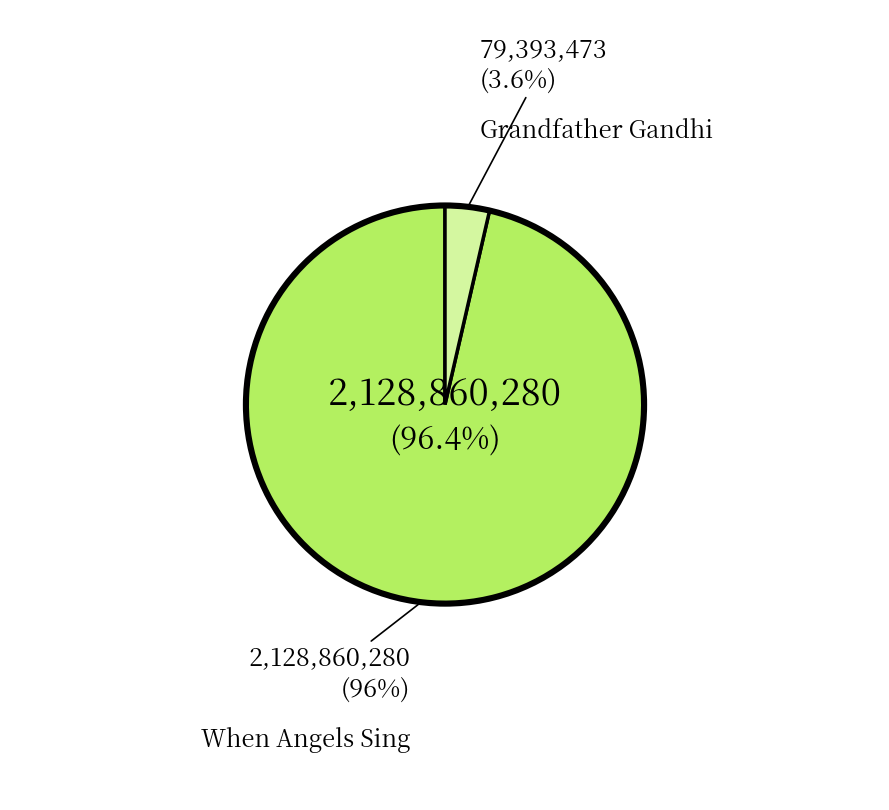

Is the sum of When Angels Sing (2128860280) and Grandfather Gandhi (79393473) greater than half?

Yes